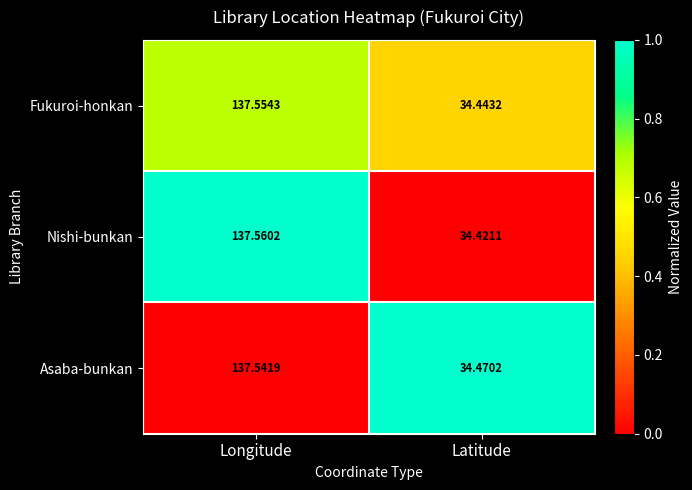

Which series has the widest spread of values?

Nishi-bunkan